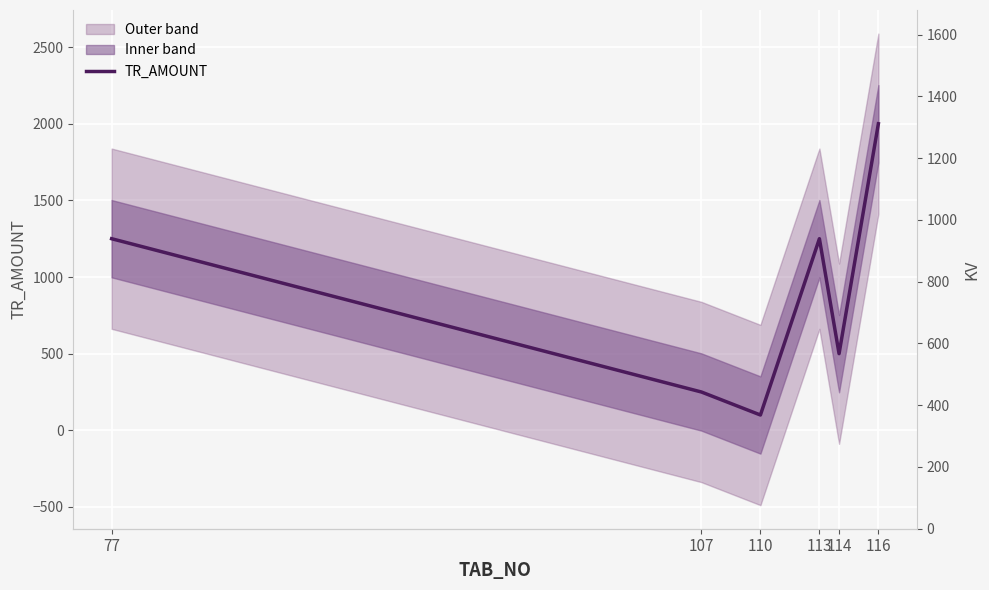

Which category has the lowest value across all series?

110